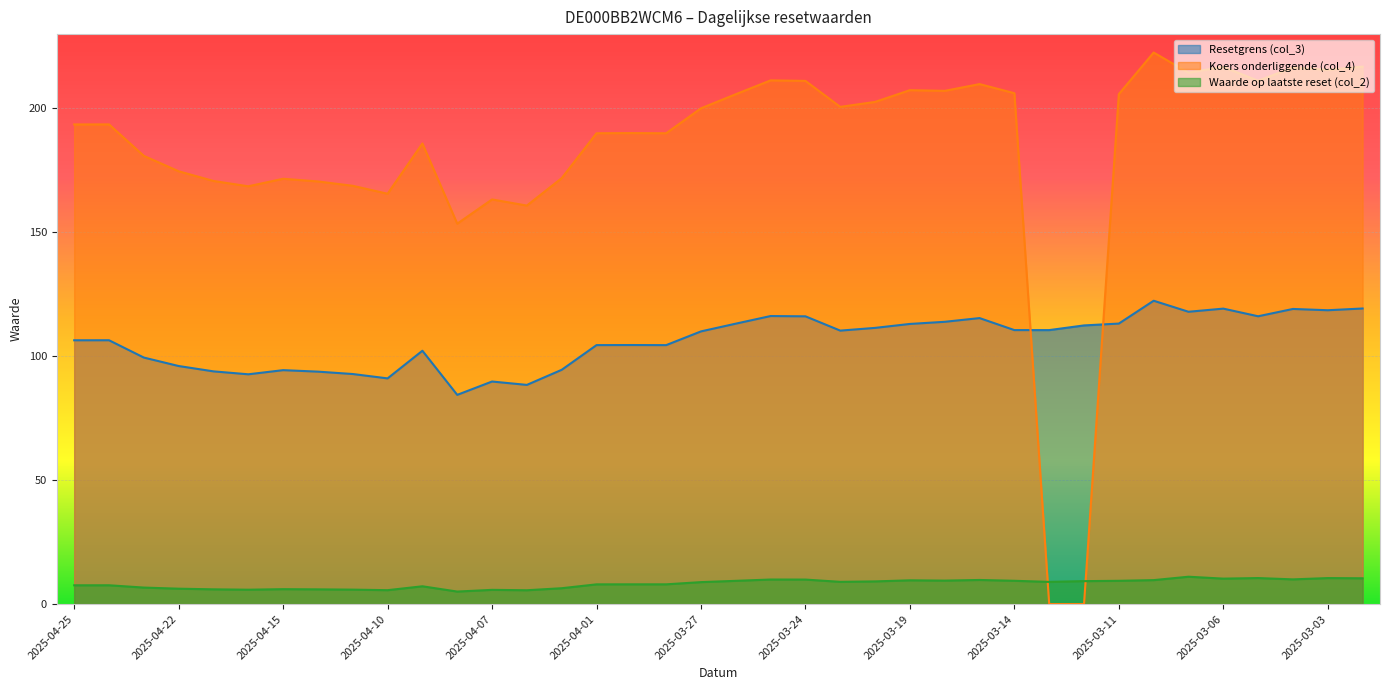

Is the value of Resetgrens (col_3) at 2025-04-14 greater than the value of Waarde op laatste reset (col_2) at 2025-04-03?

Yes